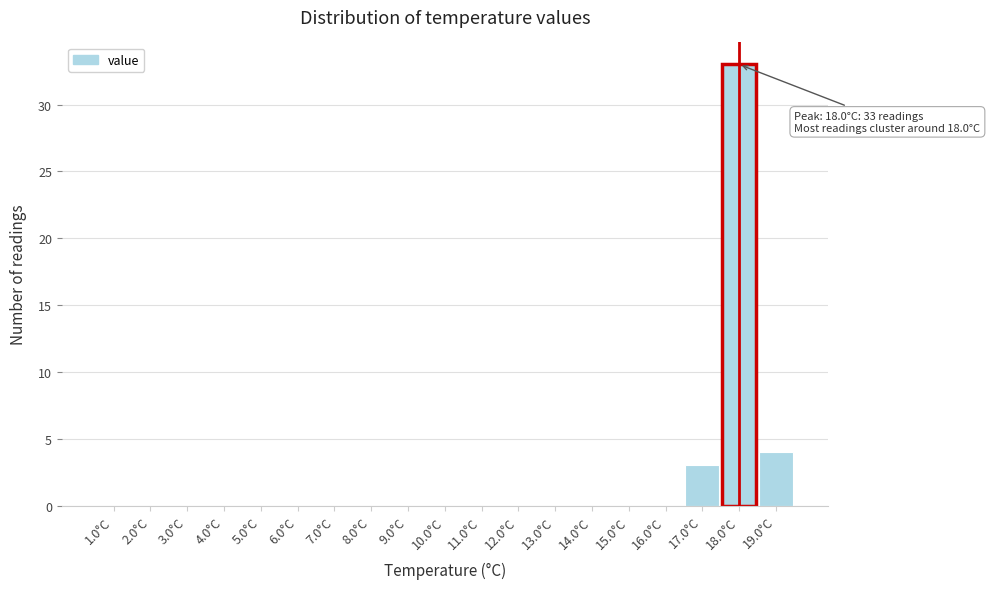

Reading left to right, transcribe all the data shown in this chart.

1.0°C=0	2.0°C=0	3.0°C=0	4.0°C=0	5.0°C=0	6.0°C=0	7.0°C=0	8.0°C=0	9.0°C=0	10.0°C=0	11.0°C=0	12.0°C=0	13.0°C=0	14.0°C=0	15.0°C=0	16.0°C=0	17.0°C=3	18.0°C=33	19.0°C=4